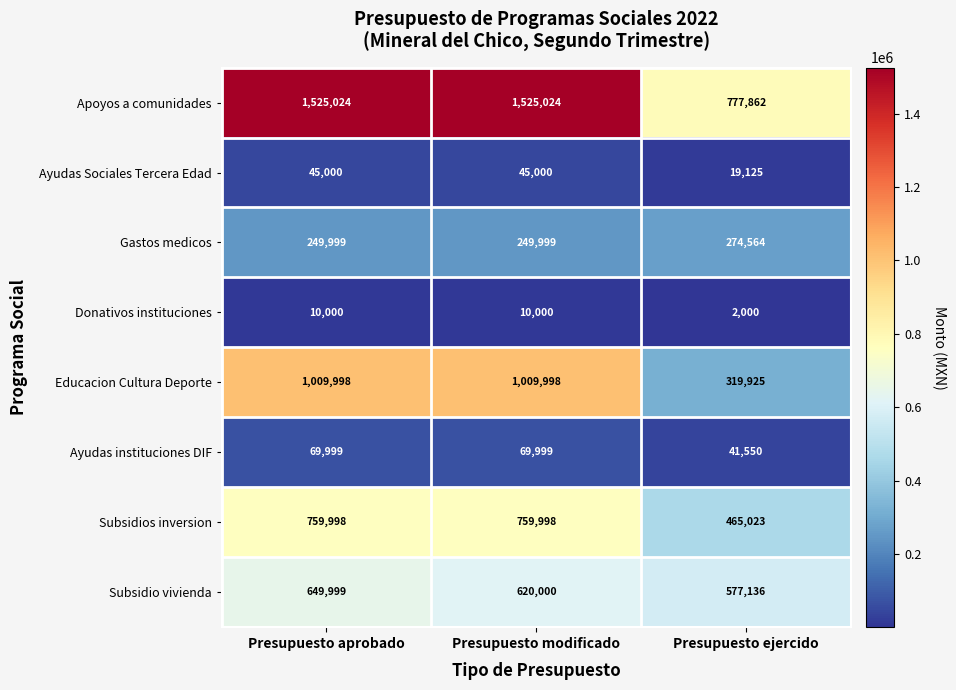

Between Presupuesto aprobado and Presupuesto ejercido, which series saw the biggest shift?

Apoyos a comunidades